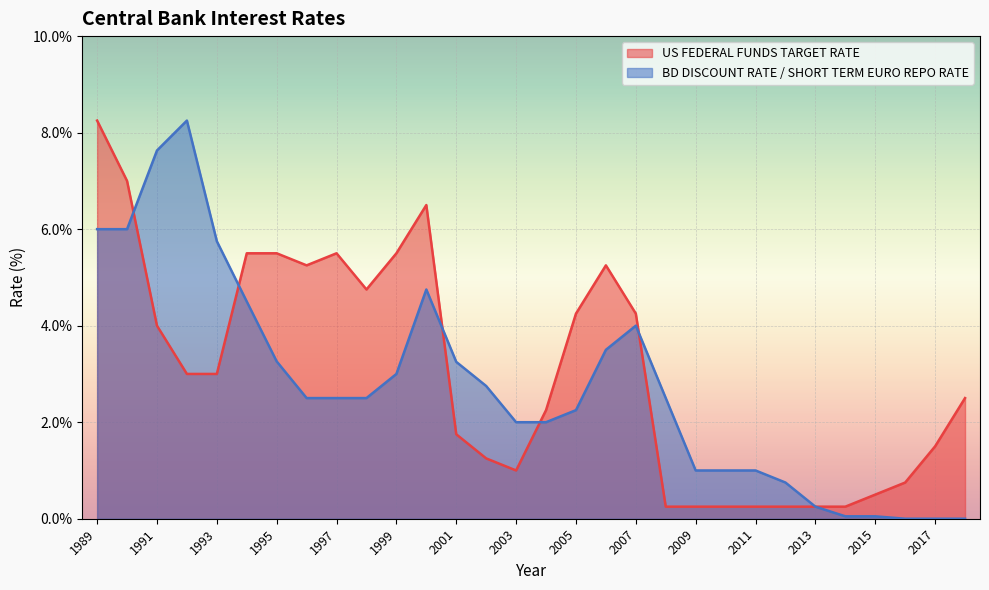

Where do BD DISCOUNT RATE / SHORT TERM EURO REPO RATE and US FEDERAL FUNDS TARGET RATE first cross each other?

1990 and 1991